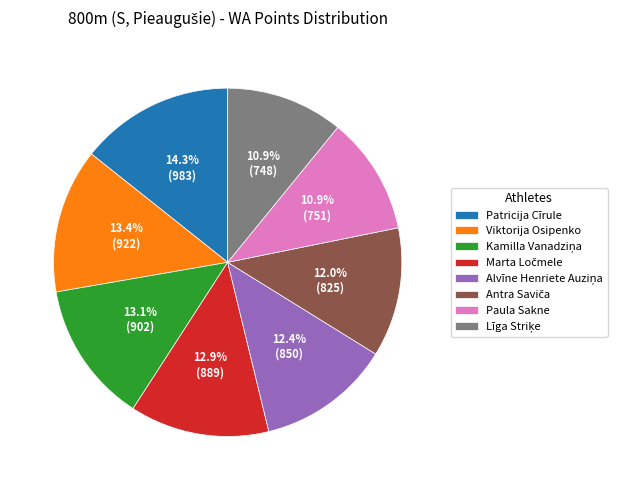

Is Patricija Cīrule the majority of the pie?

No